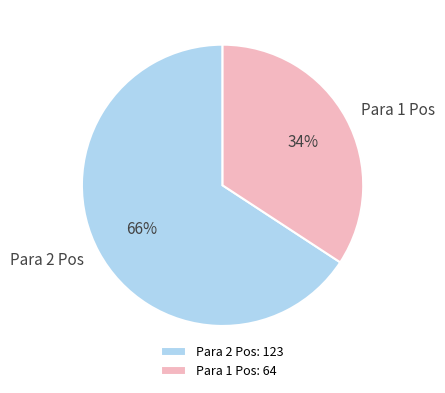

Is it true that Para 1 Pos is 19% of the pie?

False